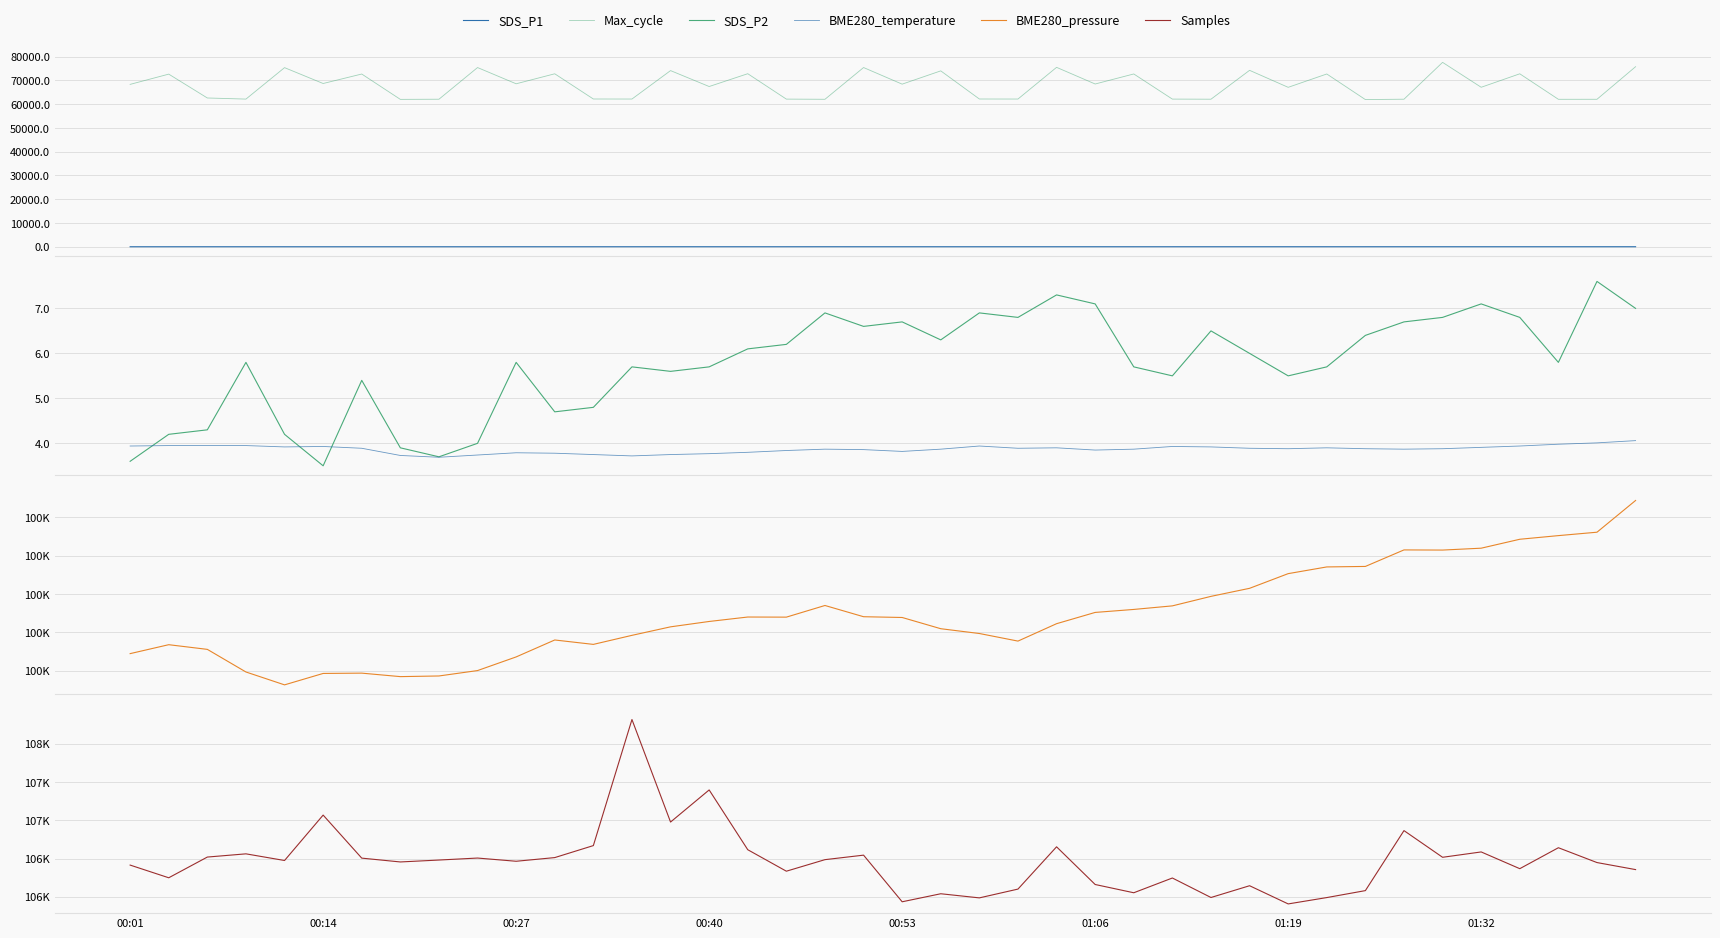

At which category is the sum across all series the highest?

34